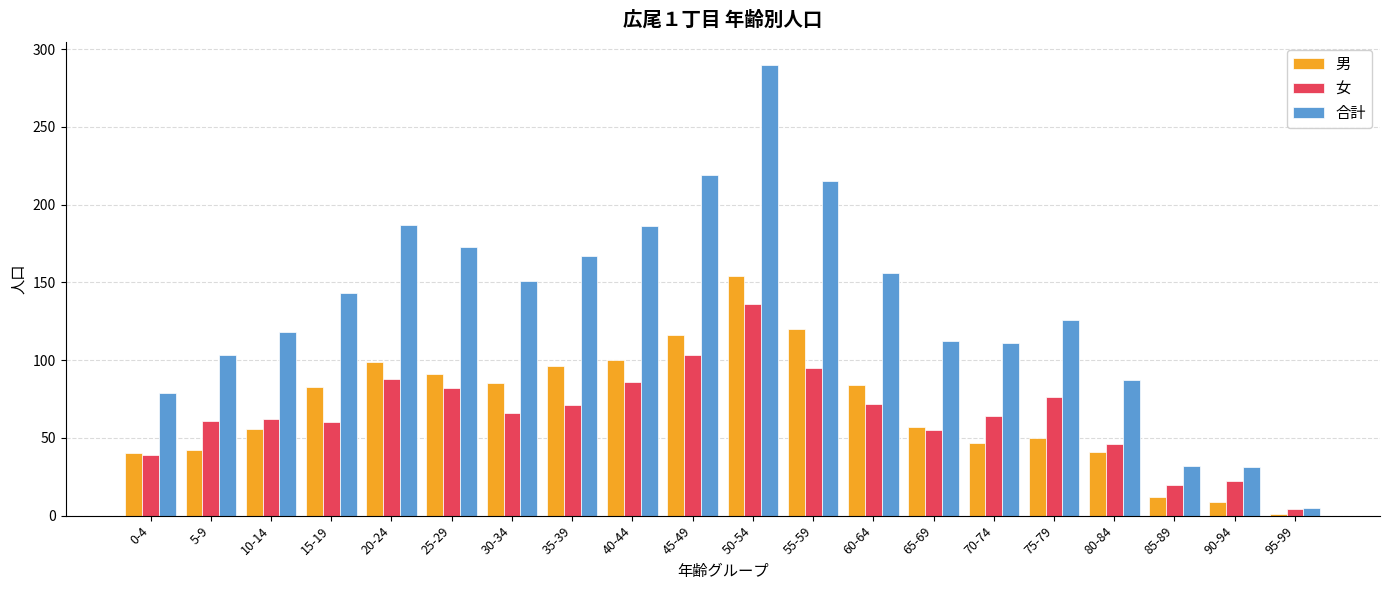

Rank the series at 45-49 from lowest to highest value.

女, 男, 合計